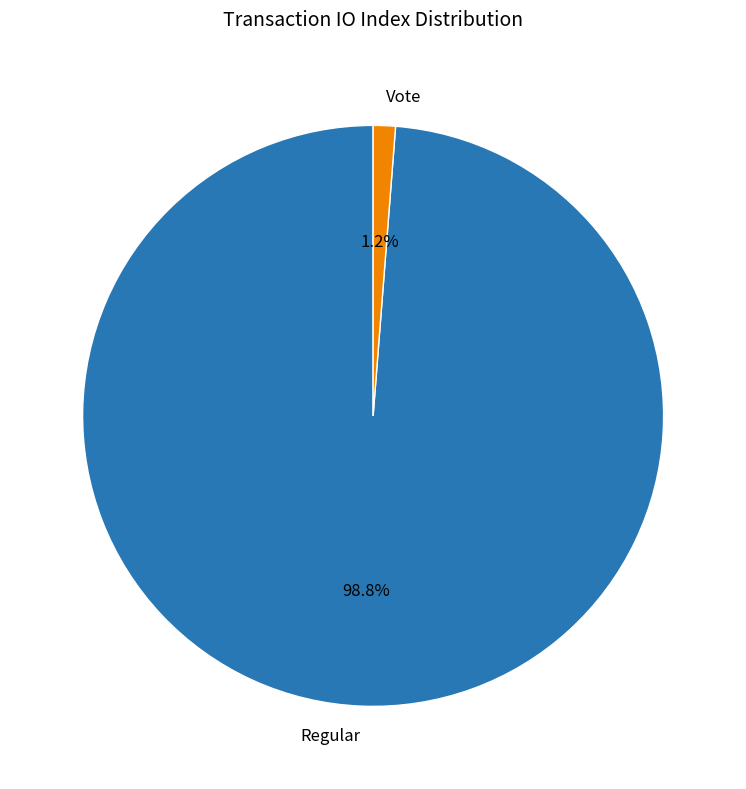

Rank the categories by value from highest to lowest.

Regular, Vote